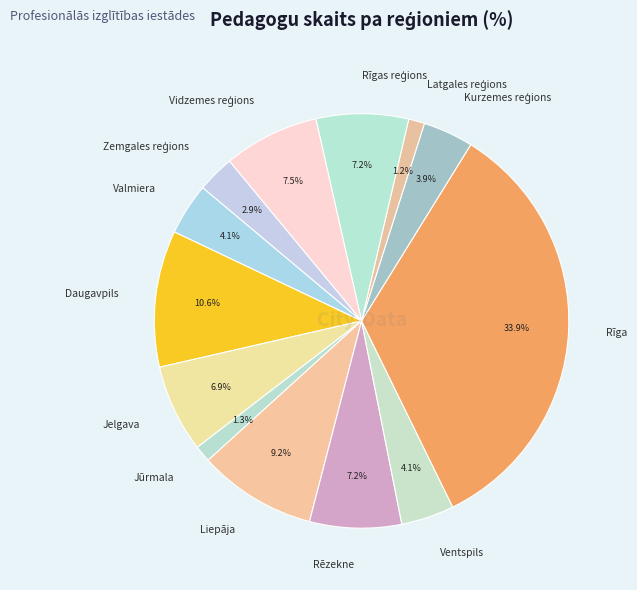

Which slice is the largest?

Rīga